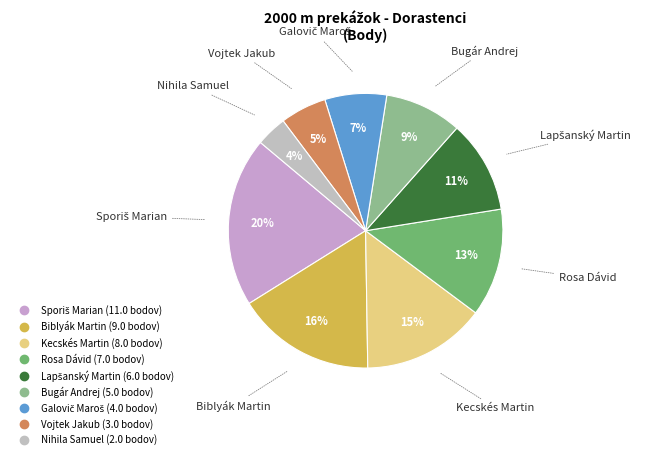

Combined, do Biblyák Martin and Vojtek Jakub account for over 50%?

No